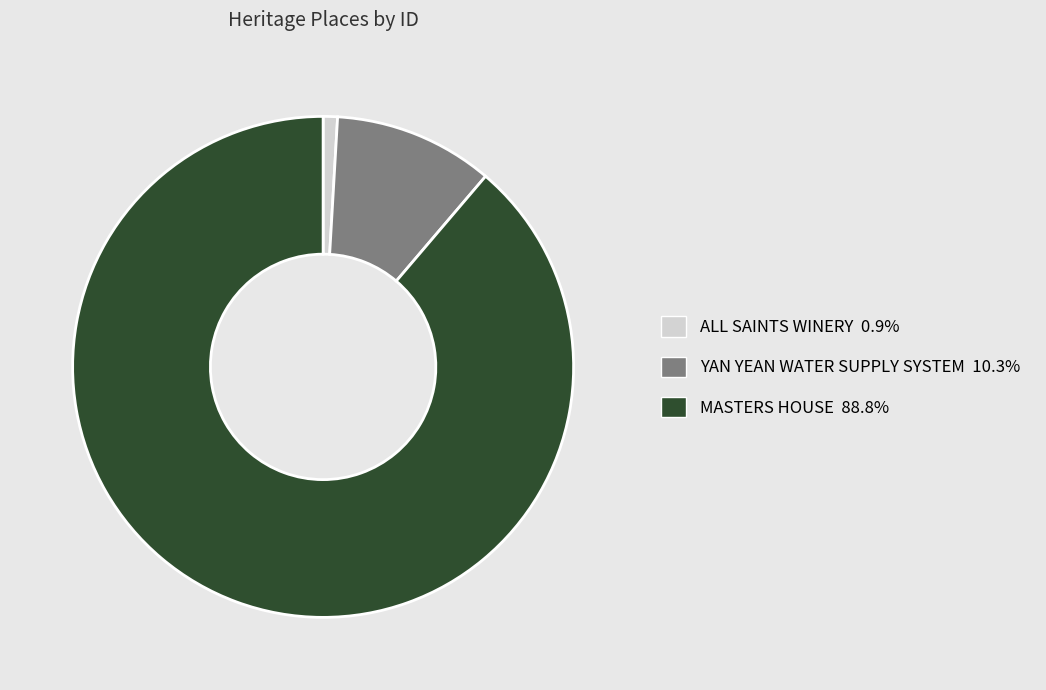

Is it true that YAN YEAN WATER SUPPLY SYSTEM is 23% of the pie?

False